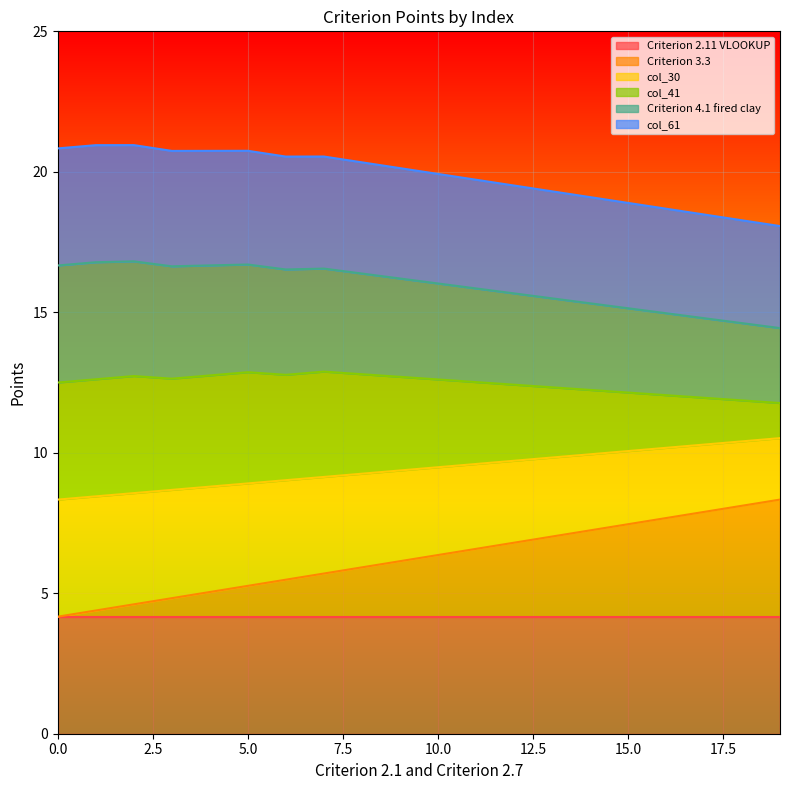

What is the total value across all series at 10.0?

19.9